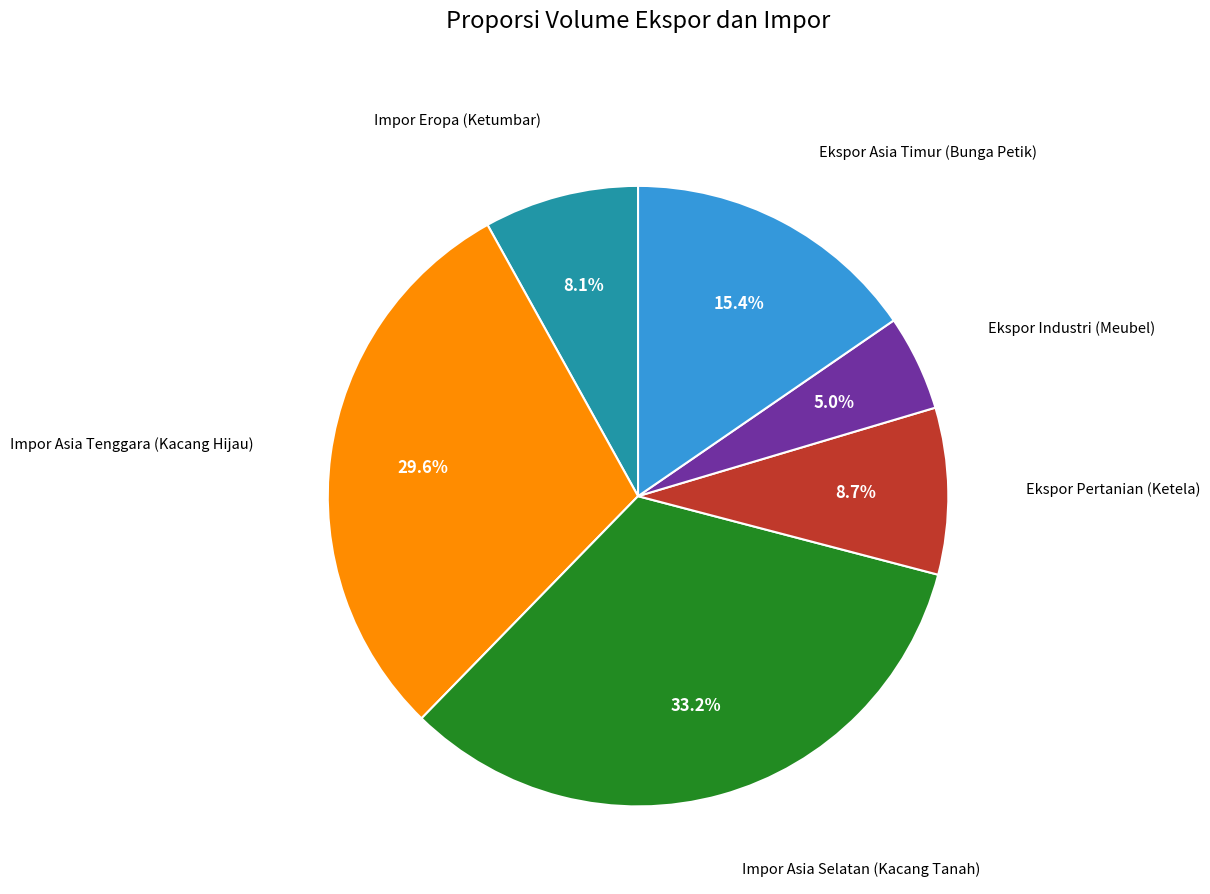

Does any single category account for the majority?

No